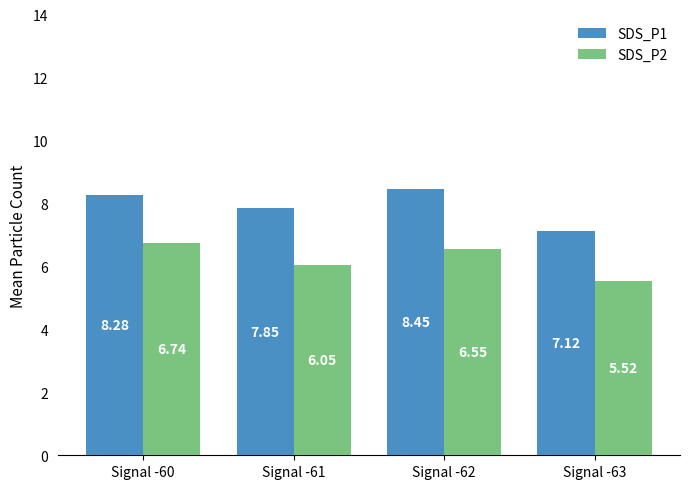

At Signal -60, list the series in order from largest to smallest.

SDS_P1, SDS_P2